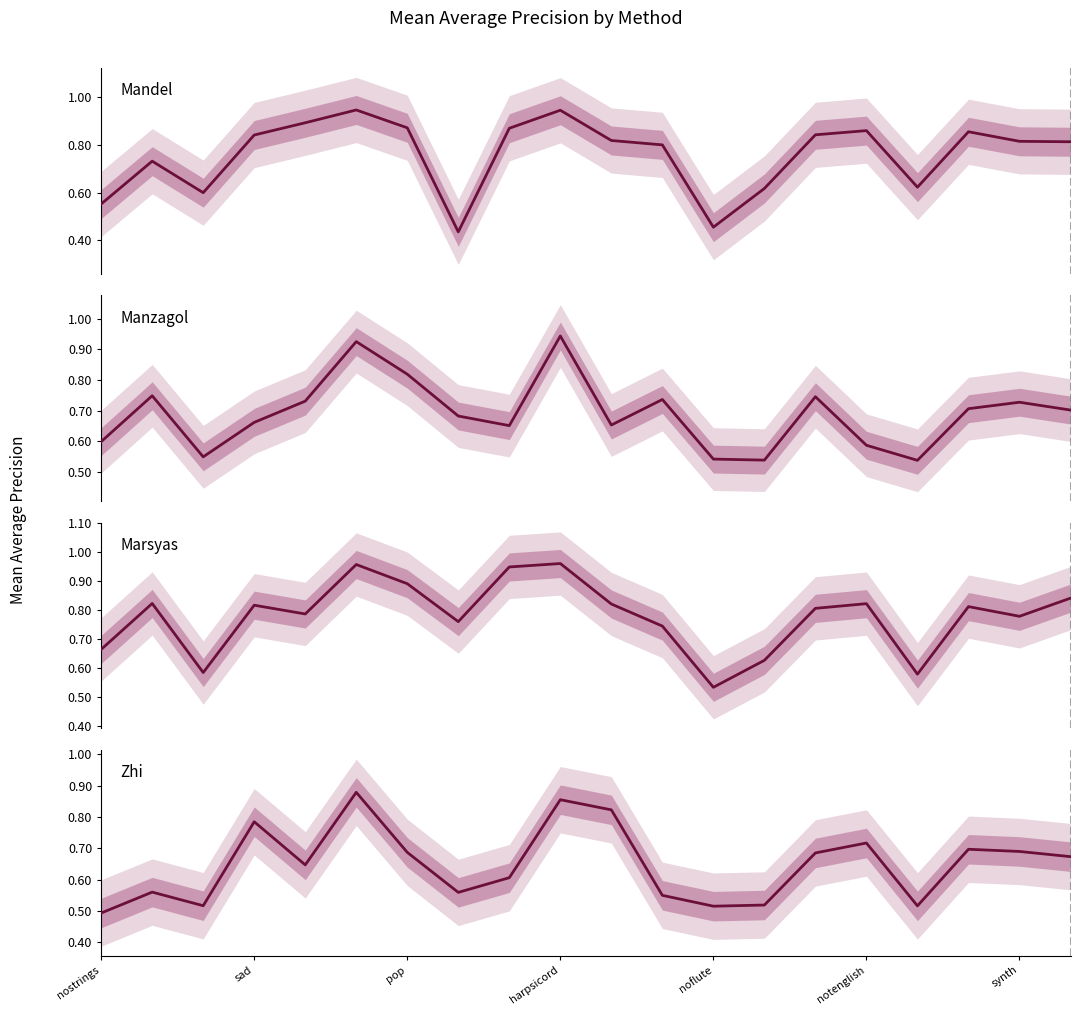

After their last crossing, which series has the higher values: Marsyas or Manzagol?

Marsyas